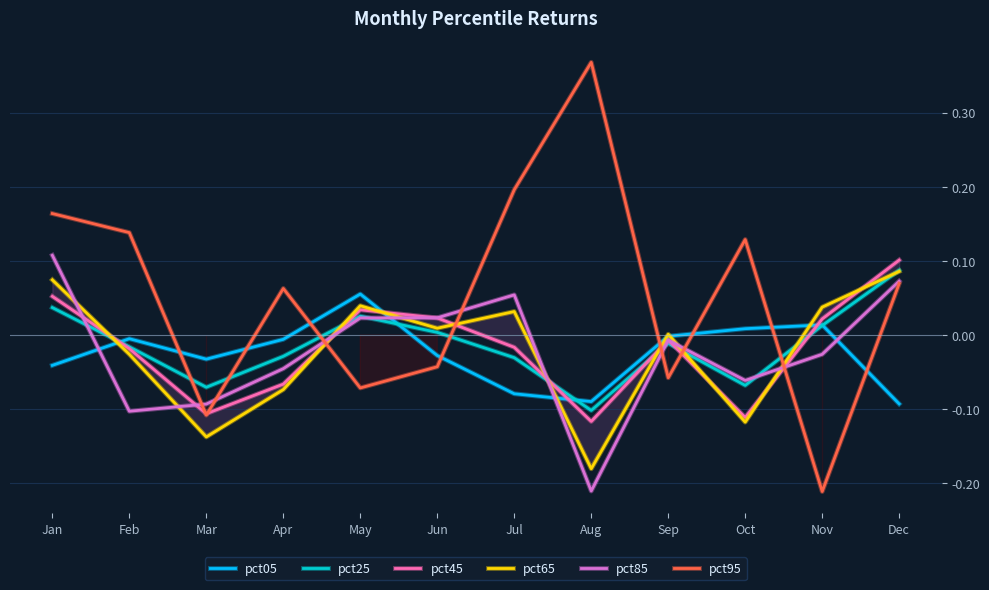

Rank the series at May from lowest to highest value.

pct95, pct85, pct25, pct45, pct65, pct05